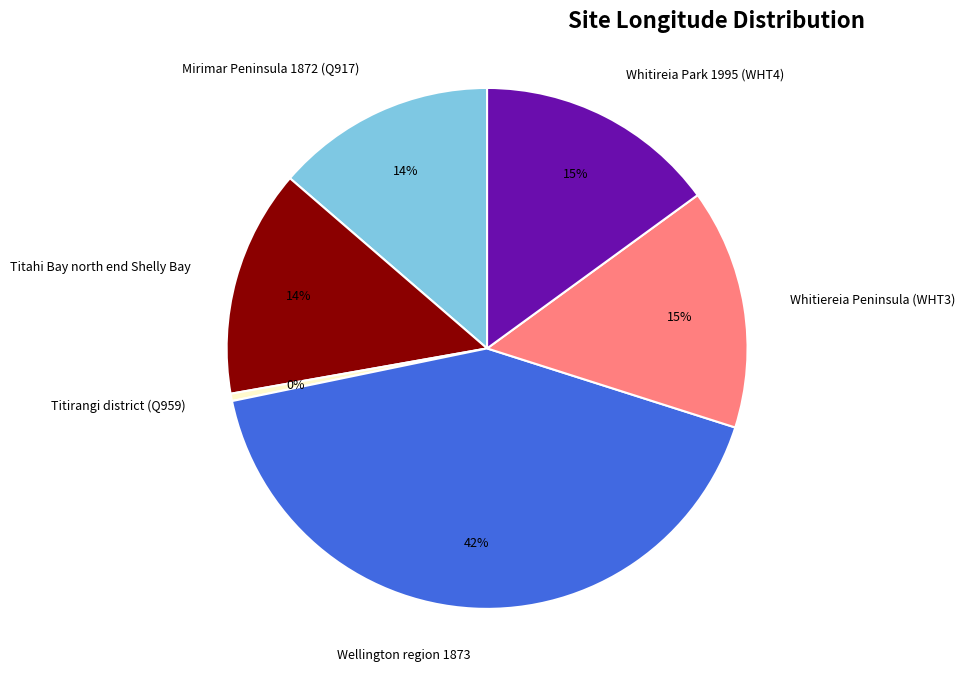

Approximately how many times larger is the value at Mirimar Peninsula 1872 (Q917) compared to Whitiereia Peninsula (WHT3)?

0.9